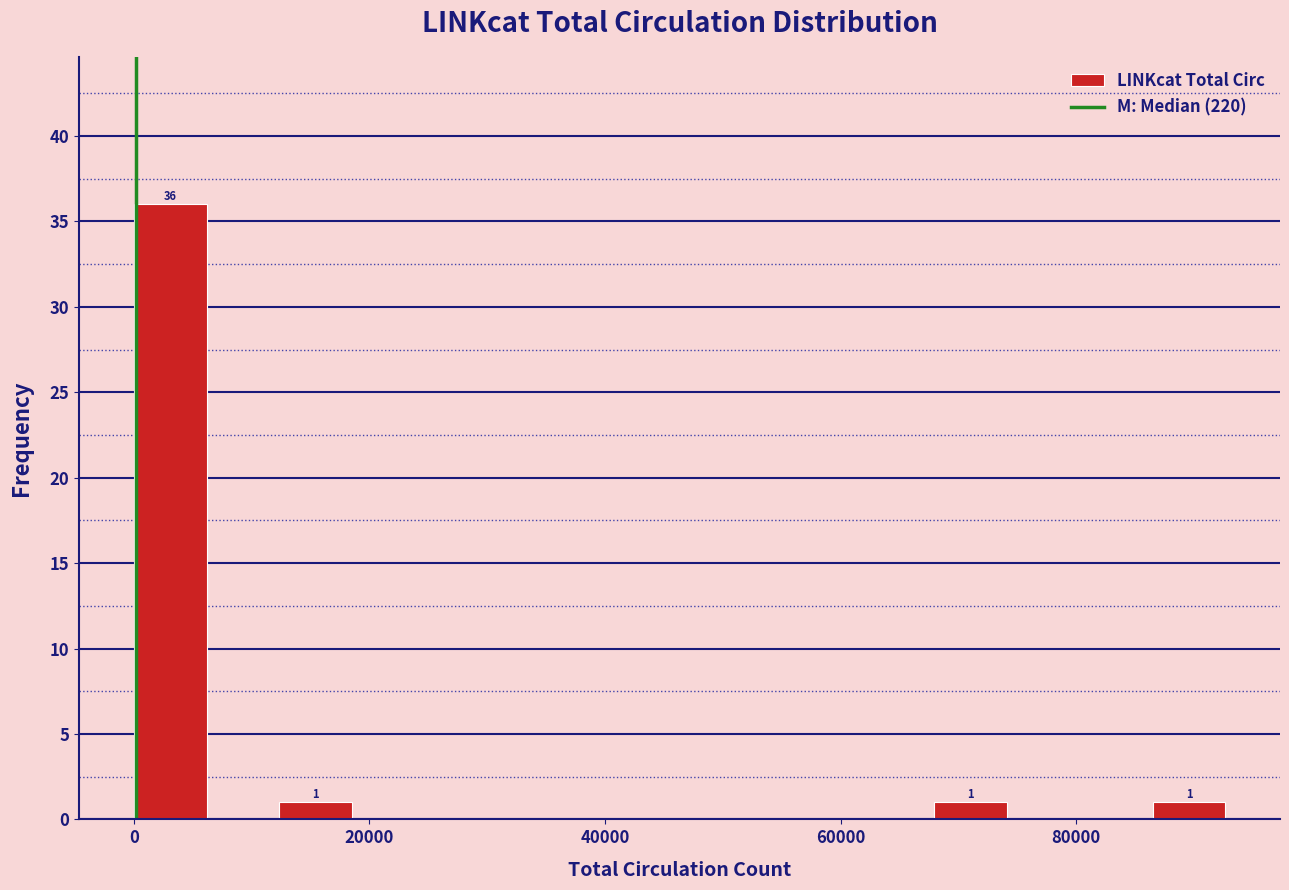

Around what value on the x-axis is the tallest bar? Give the approximate position of its centre, as read against the axis.

4000